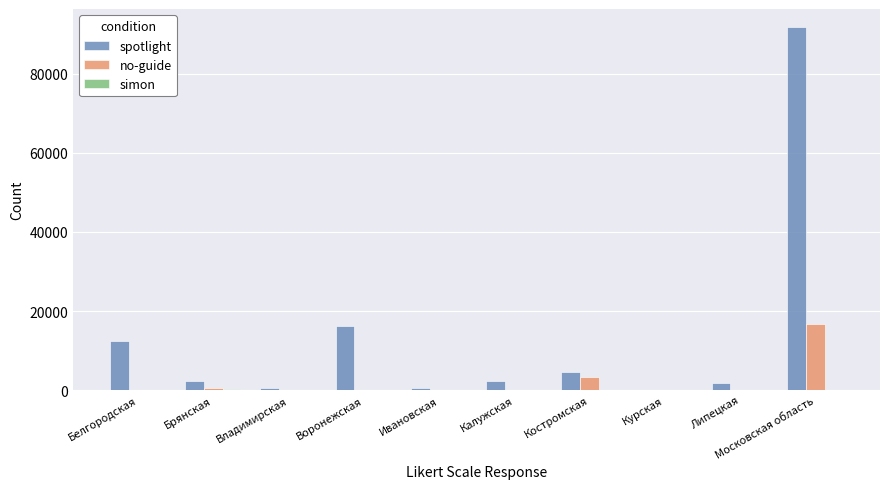

Which category has the highest value across all series?

Московская область